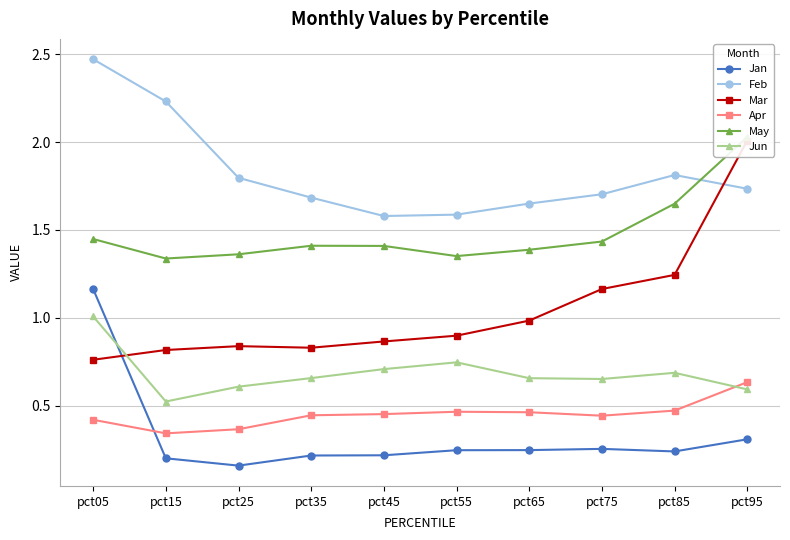

How many lines are shown in the chart?

6